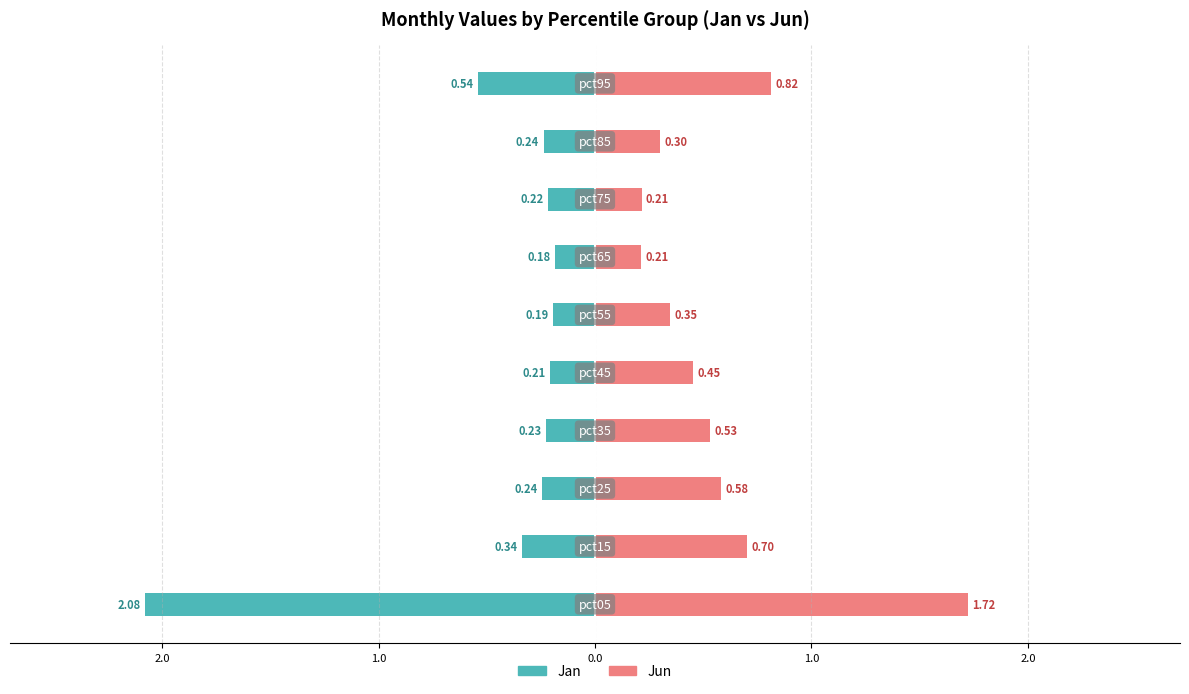

Reading left to right, list all the values displayed in this chart.

Jan: -2.1	-0.3	-0.2	-0.2	-0.2	-0.2	-0.2	-0.2	-0.2	-0.5
Jun: 1.7	0.7	0.6	0.5	0.5	0.3	0.2	0.2	0.3	0.8